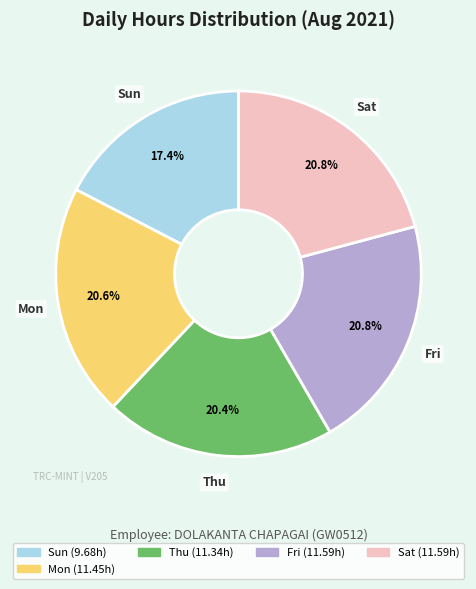

How many slices are in this pie chart?

5